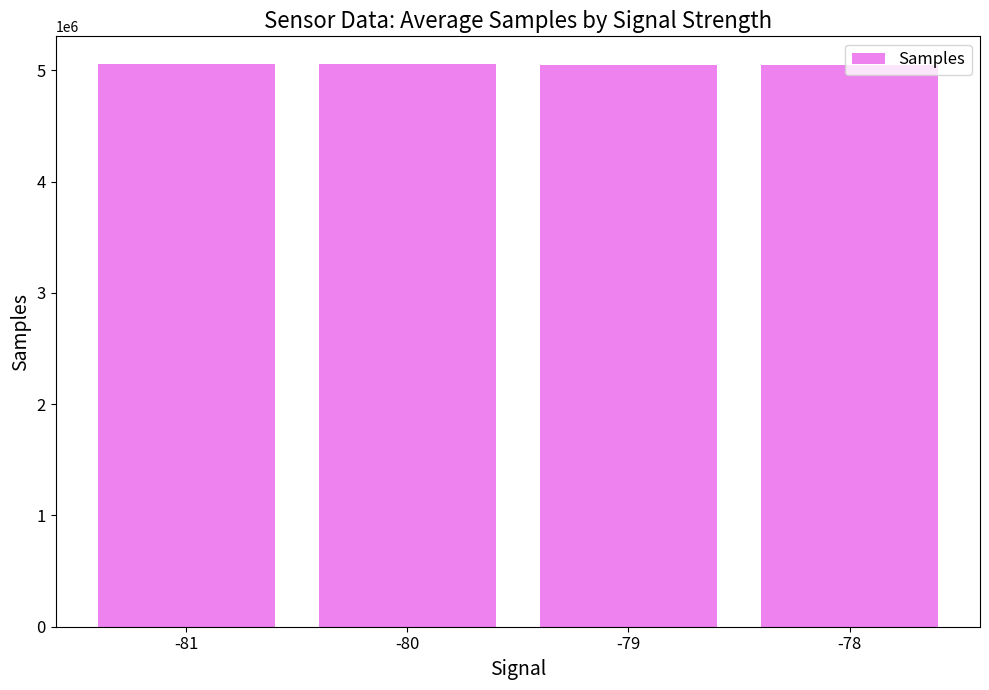

Does the chart contain stacked bars?

No